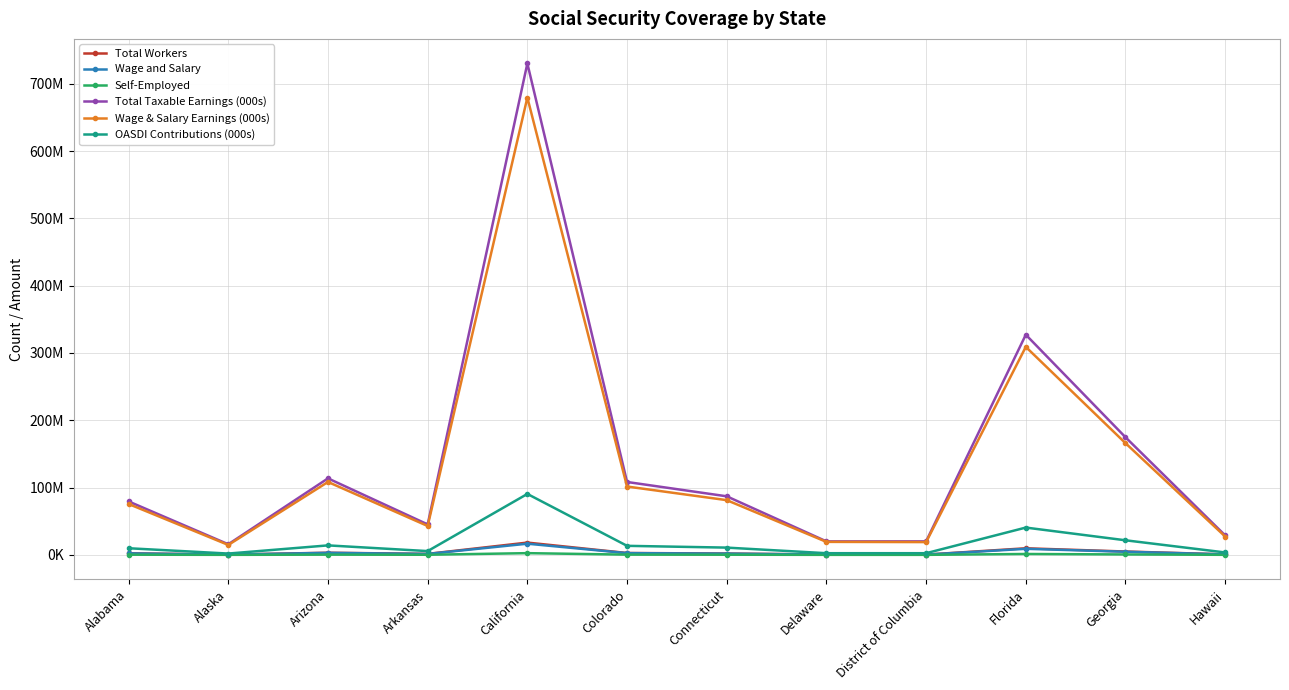

True or false: Total Workers has a value of 4989787 at Georgia.

True